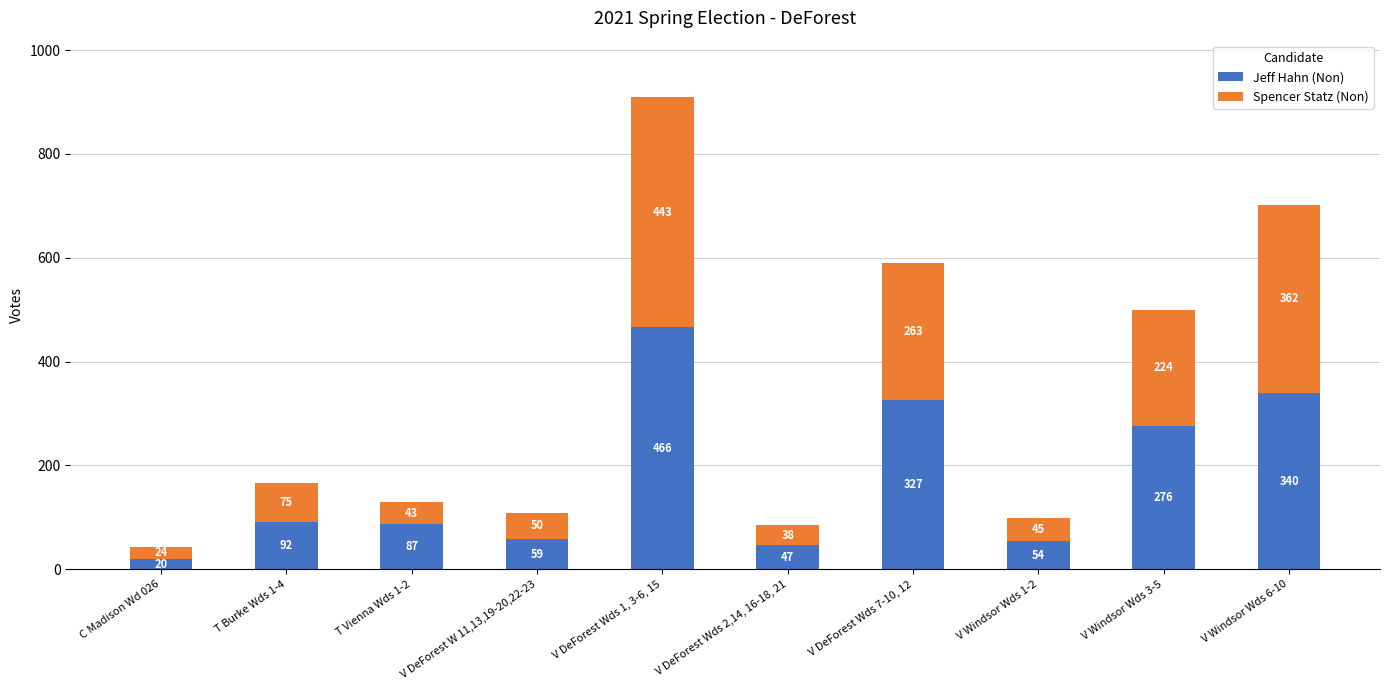

The value of Jeff Hahn (Non) at T Burke Wds 1-4 is 92. True or false?

True